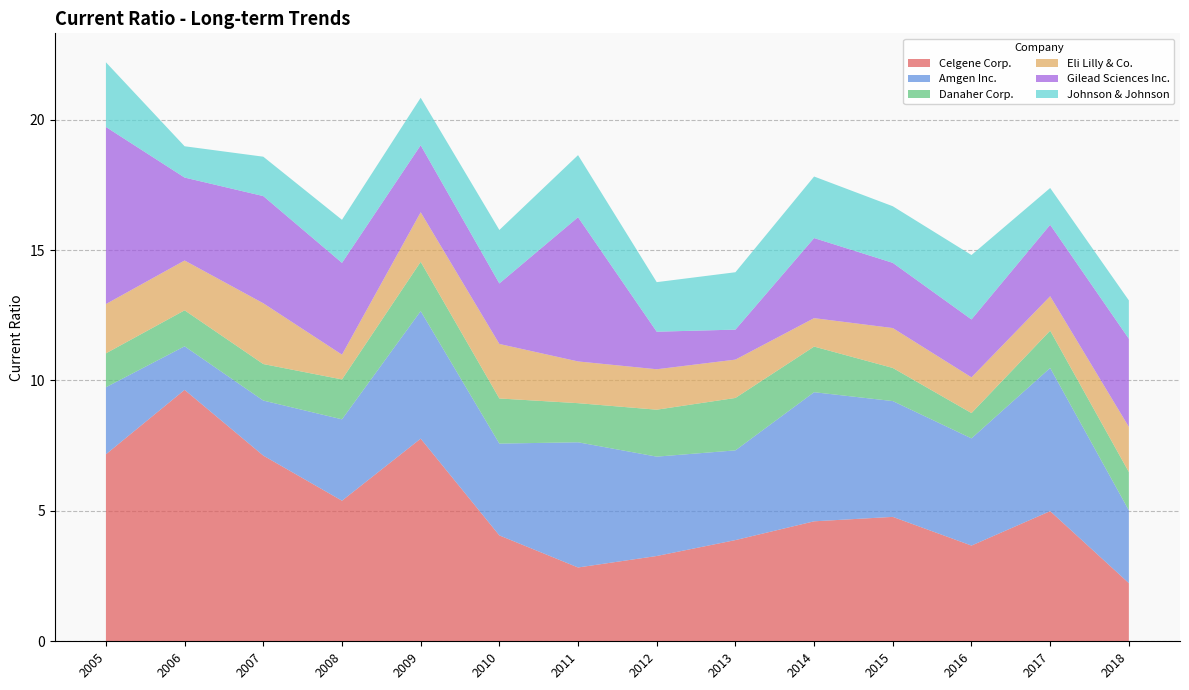

Rank the series at 2009 from lowest to highest value.

Johnson & Johnson, Danaher Corp., Eli Lilly & Co., Gilead Sciences Inc., Amgen Inc., Celgene Corp.